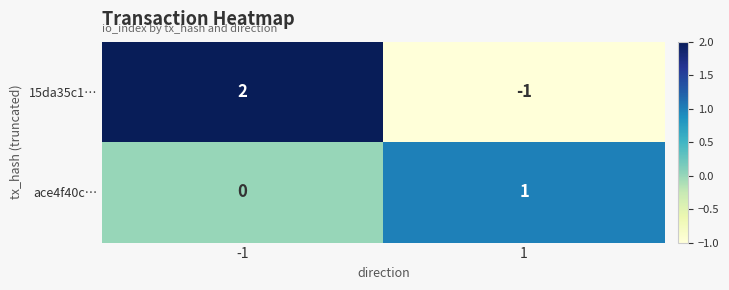

Is it true that 15da35c1… equals -1 at 1?

True